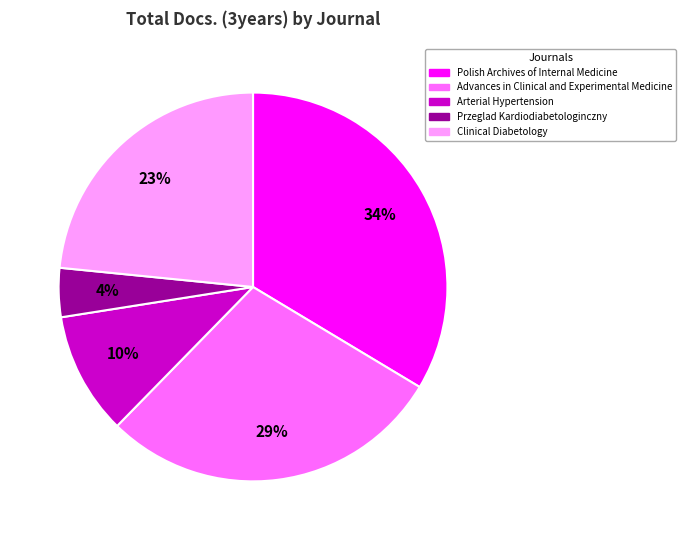

Count the number of slices in the pie.

5